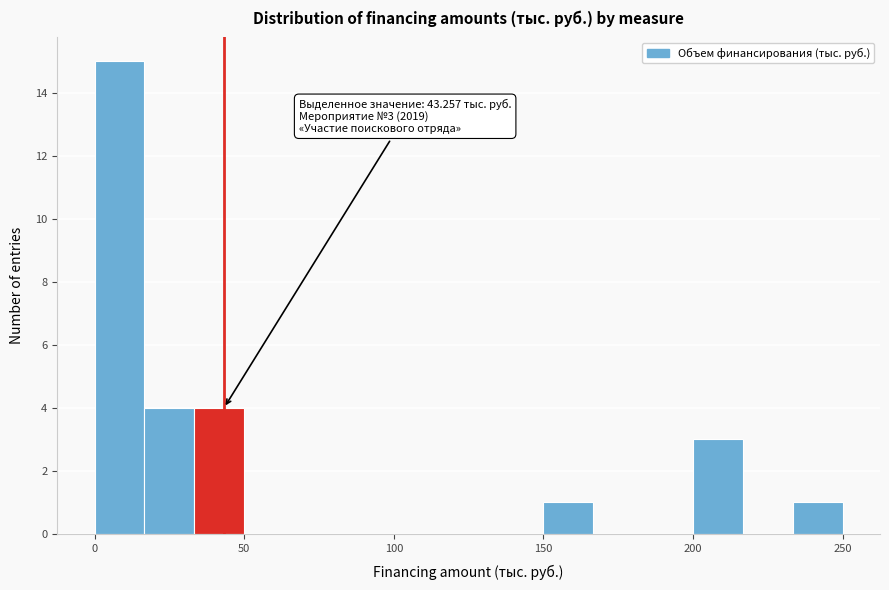

Around what value on the x-axis is the tallest bar? Give the approximate position of its centre, as read against the axis.

10